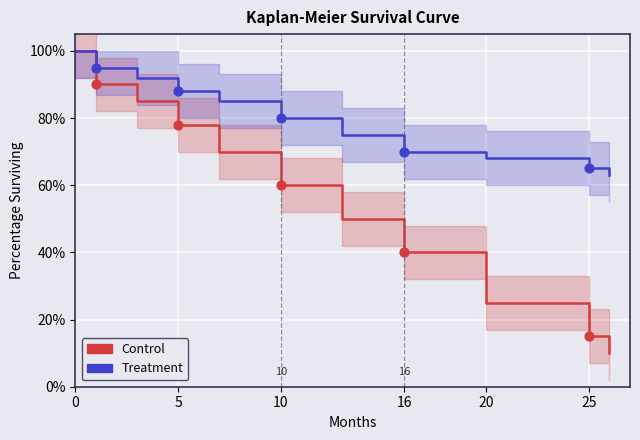

Is the value of Control at 5 greater than the value of Treatment at 25?

Yes